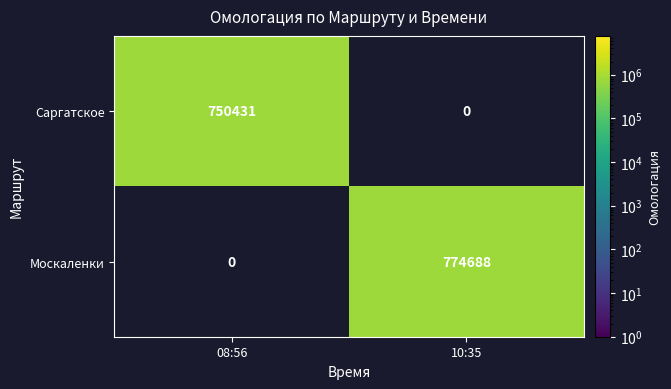

What is the spread (max minus min) of values at 08:56?

750431